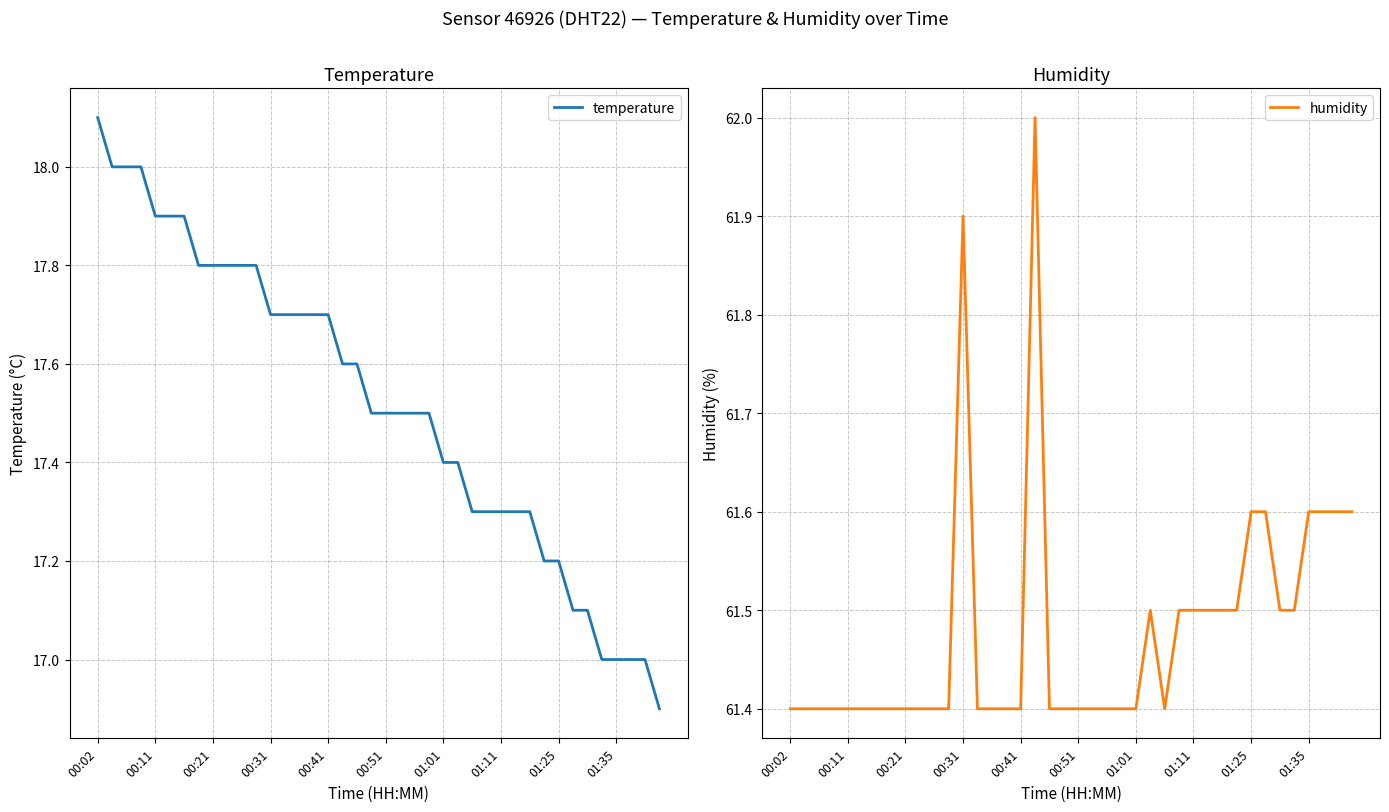

True or false: humidity has more than 0 interior local peaks.

True